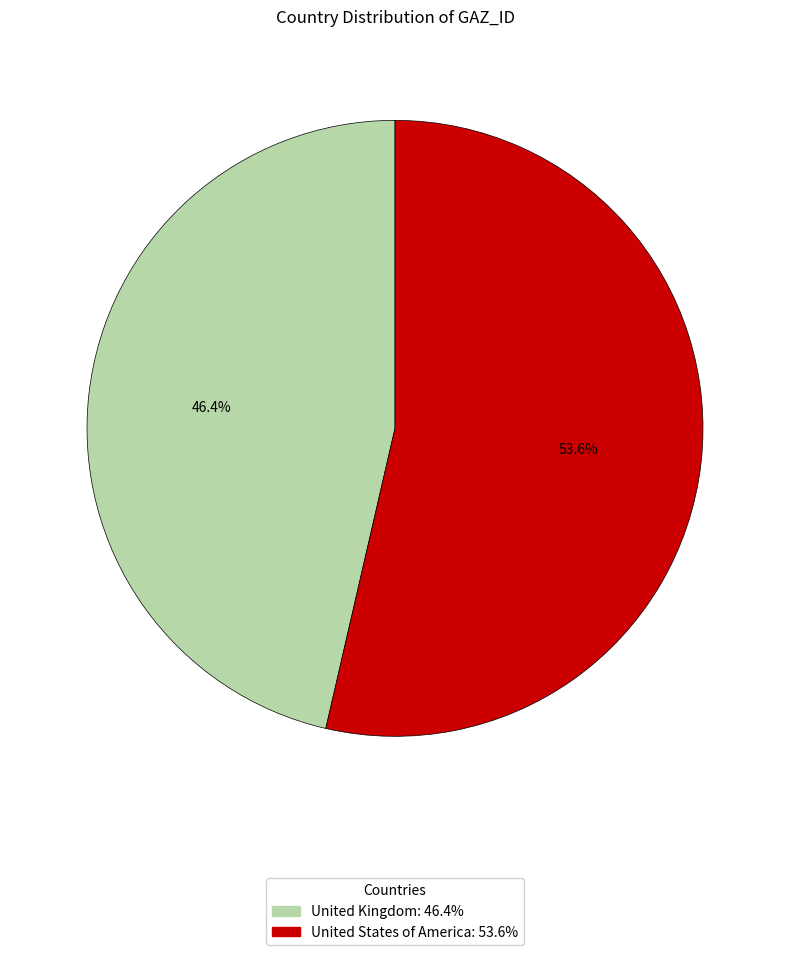

True or false: United States of America accounts for 54% of the total.

True